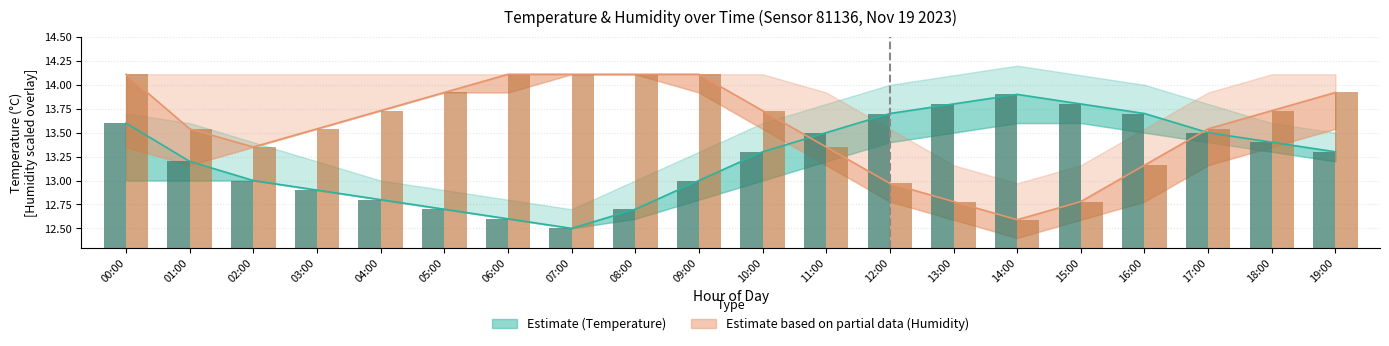

Which label corresponds to the largest value in the chart?

00:00